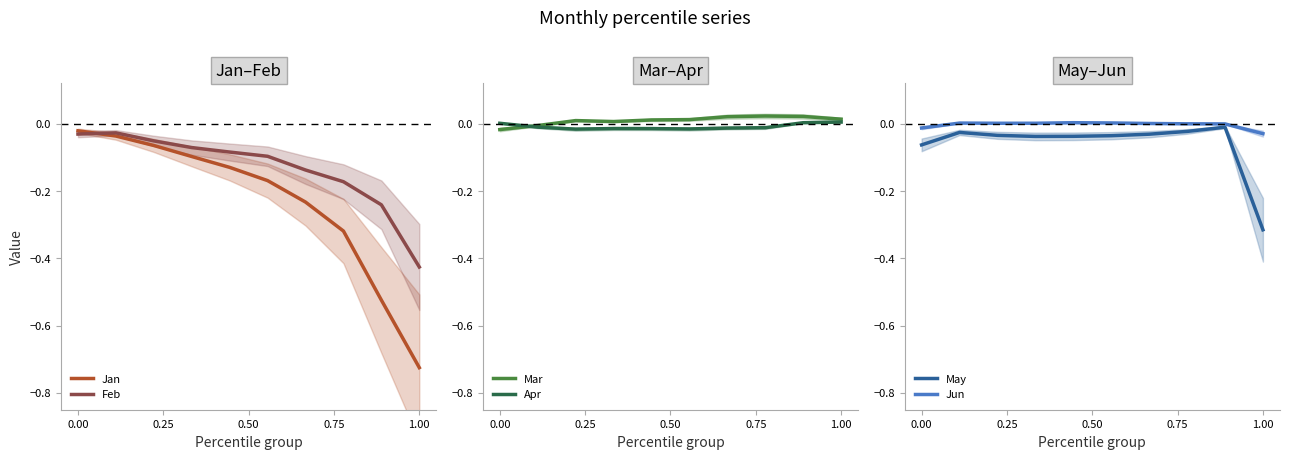

How many lines are shown in the chart?

6